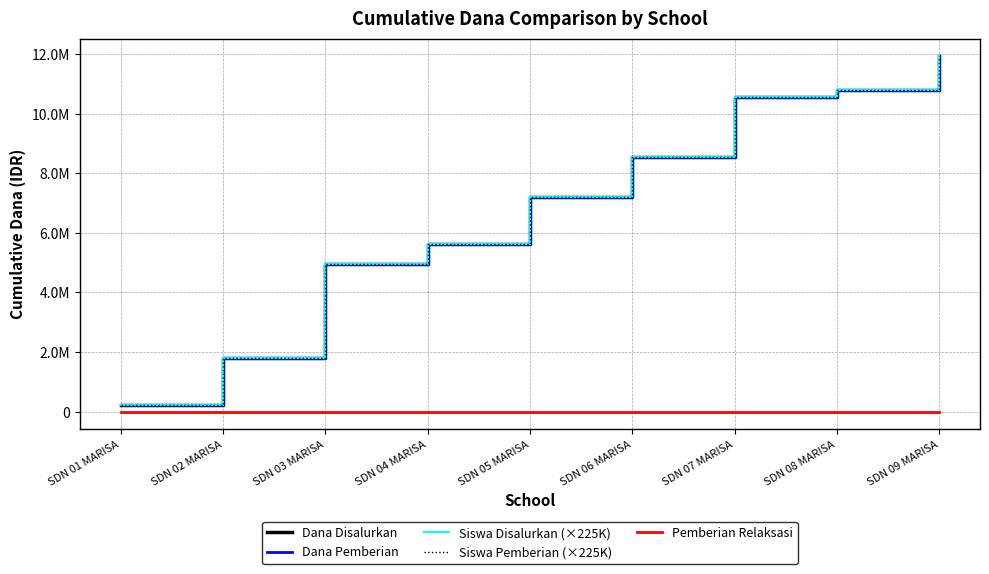

Does the chart display data point markers on the line(s)?

No